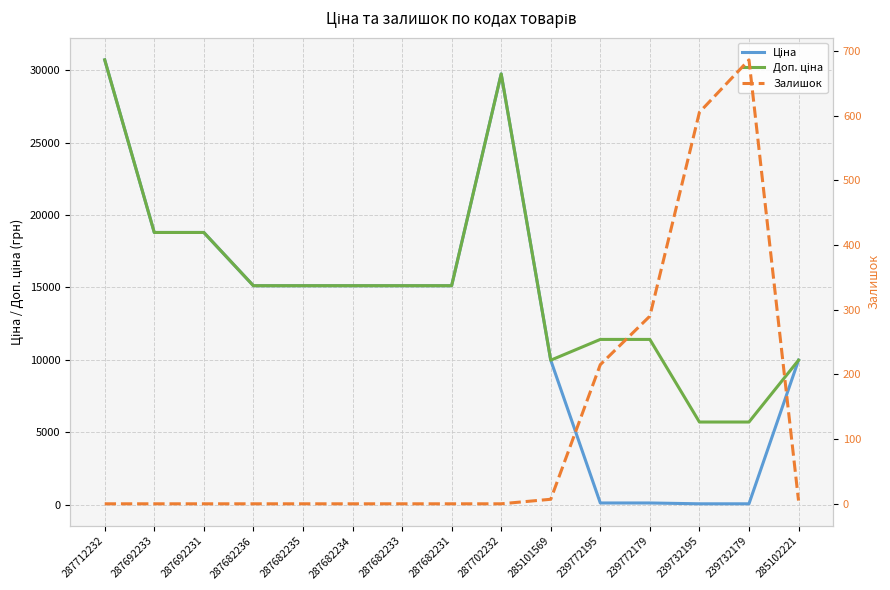

How many lines are shown in the chart?

3